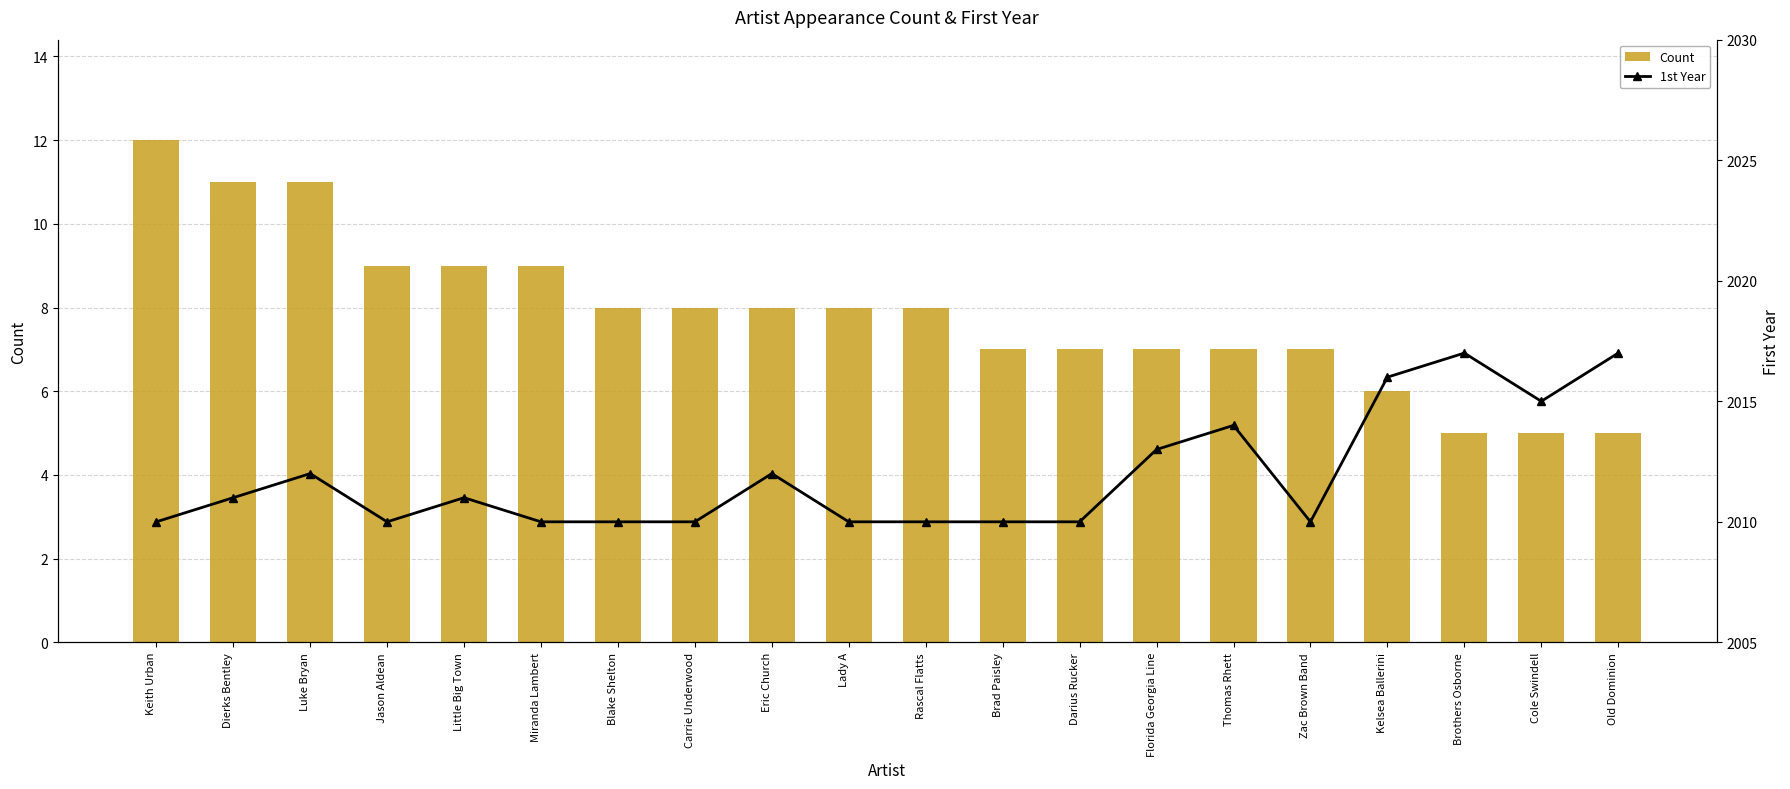

How many values in the 1st Year series exceed 2011?

8